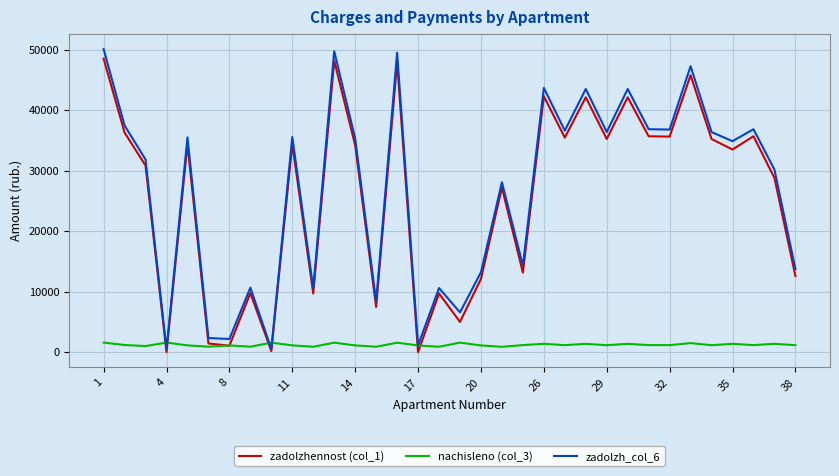

What is the difference between the maximum and minimum values in the nachisleno (col_3) series?

695.6